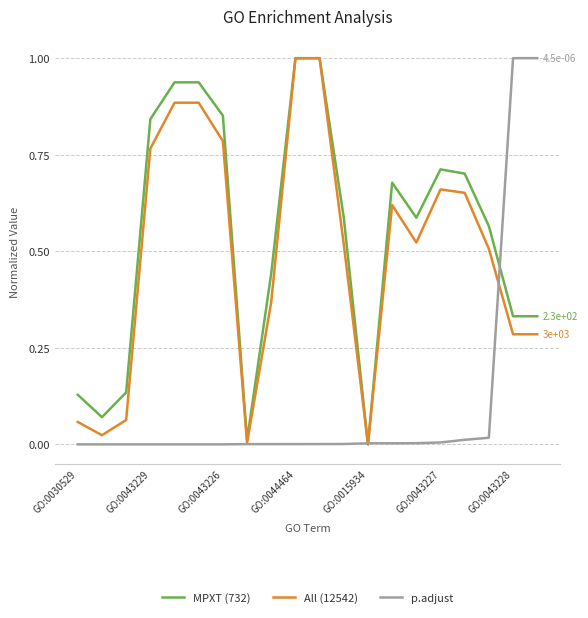

Which series has the largest total across all categories?

MPXT (732)